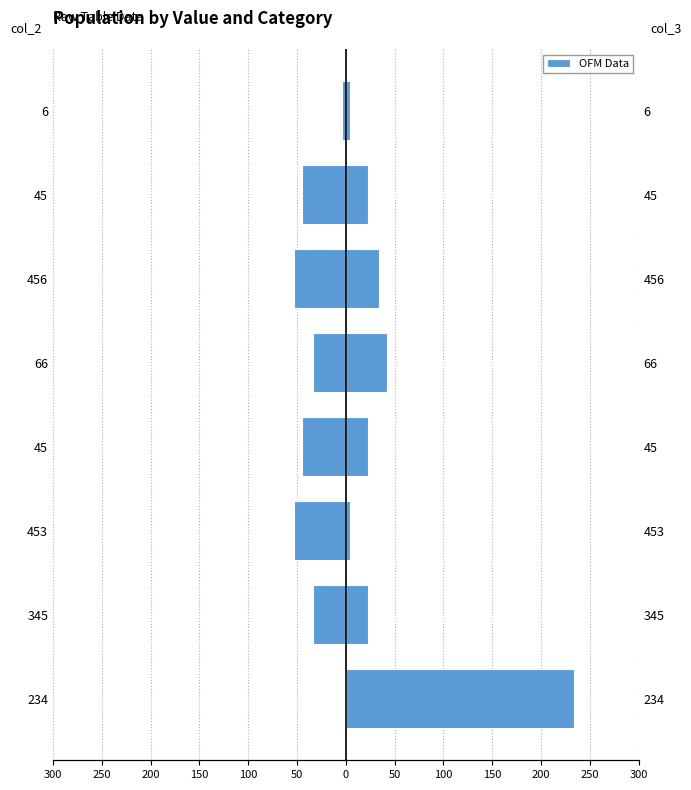

Reading right to left, list all the values displayed in this chart.

col_2: -4	-45	-53	-34	-45	-53	-34	-1
col_3: 4	23	34	42	23	4	23	234